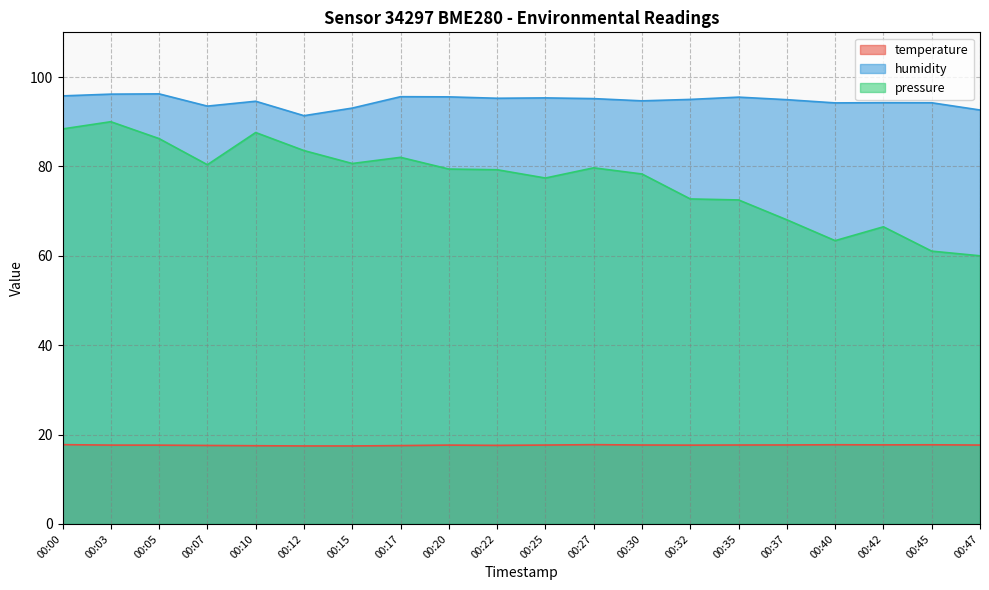

Rank the series at 00:05 from highest to lowest value.

humidity, pressure, temperature